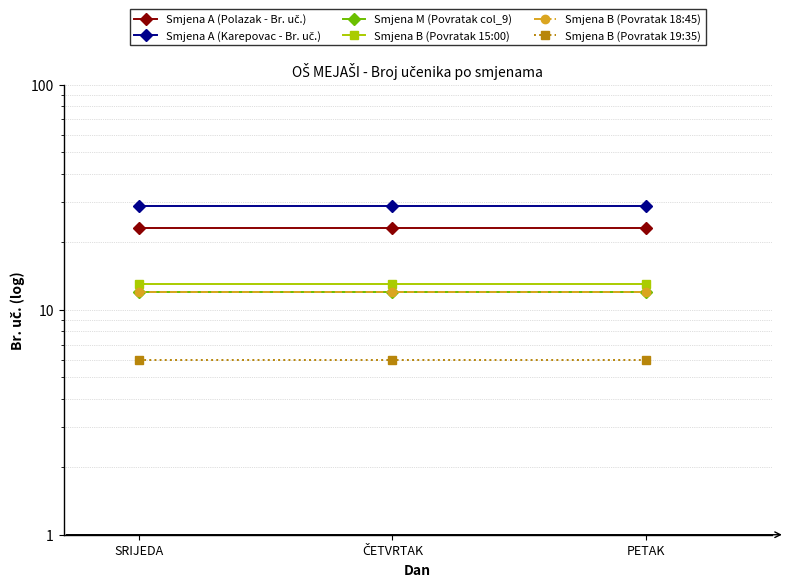

What is the difference between the highest and lowest values at PETAK?

23